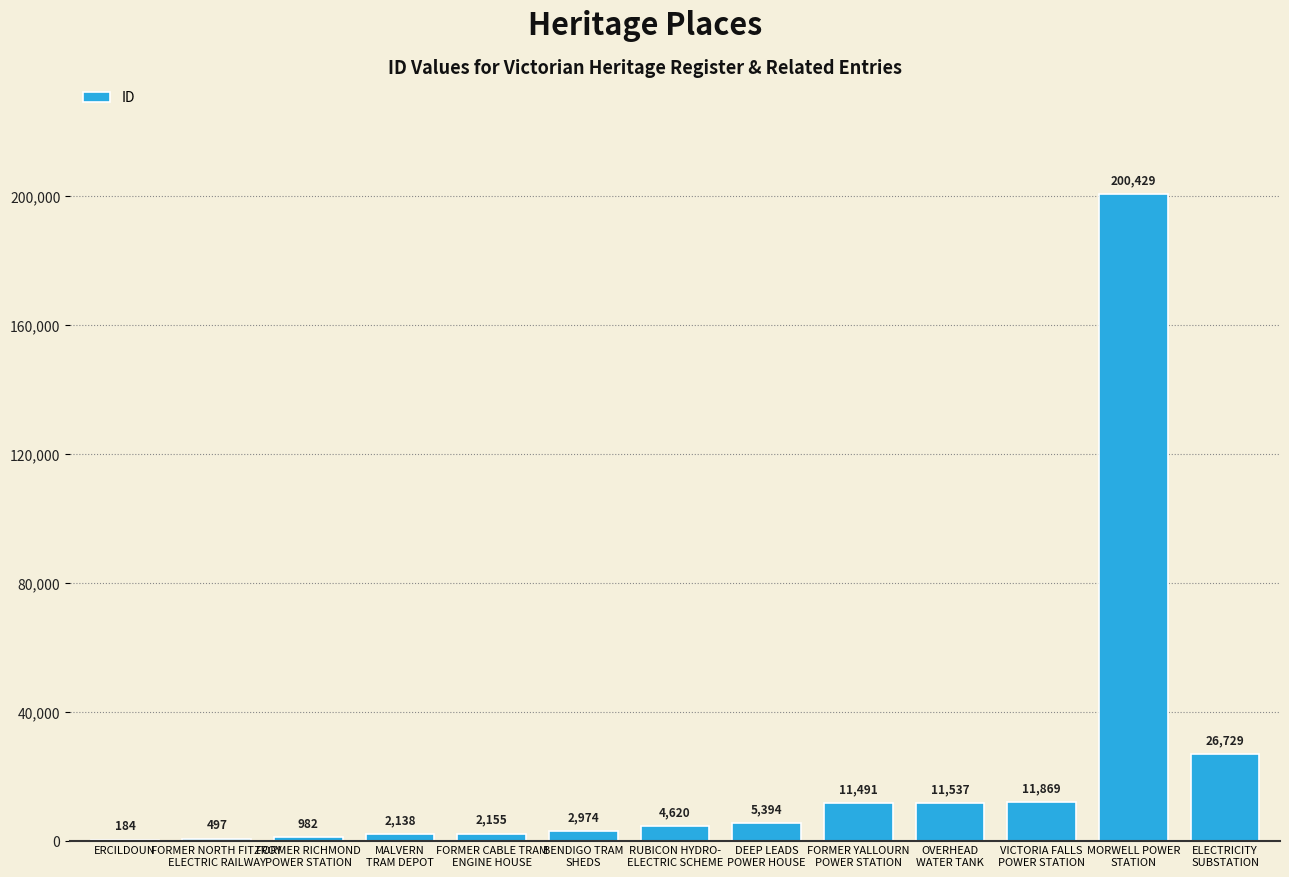

Between OVERHEAD
WATER TANK and FORMER YALLOURN
POWER STATION, which is larger?

OVERHEAD
WATER TANK